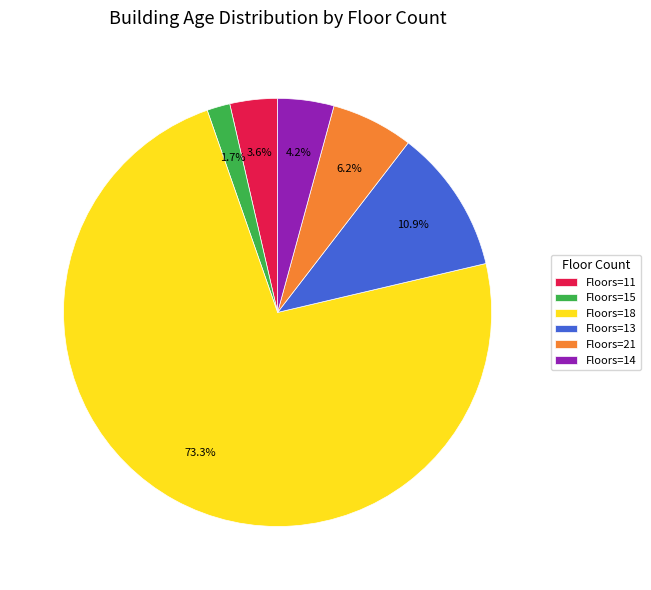

What is the largest slice in the pie chart?

Floors=18